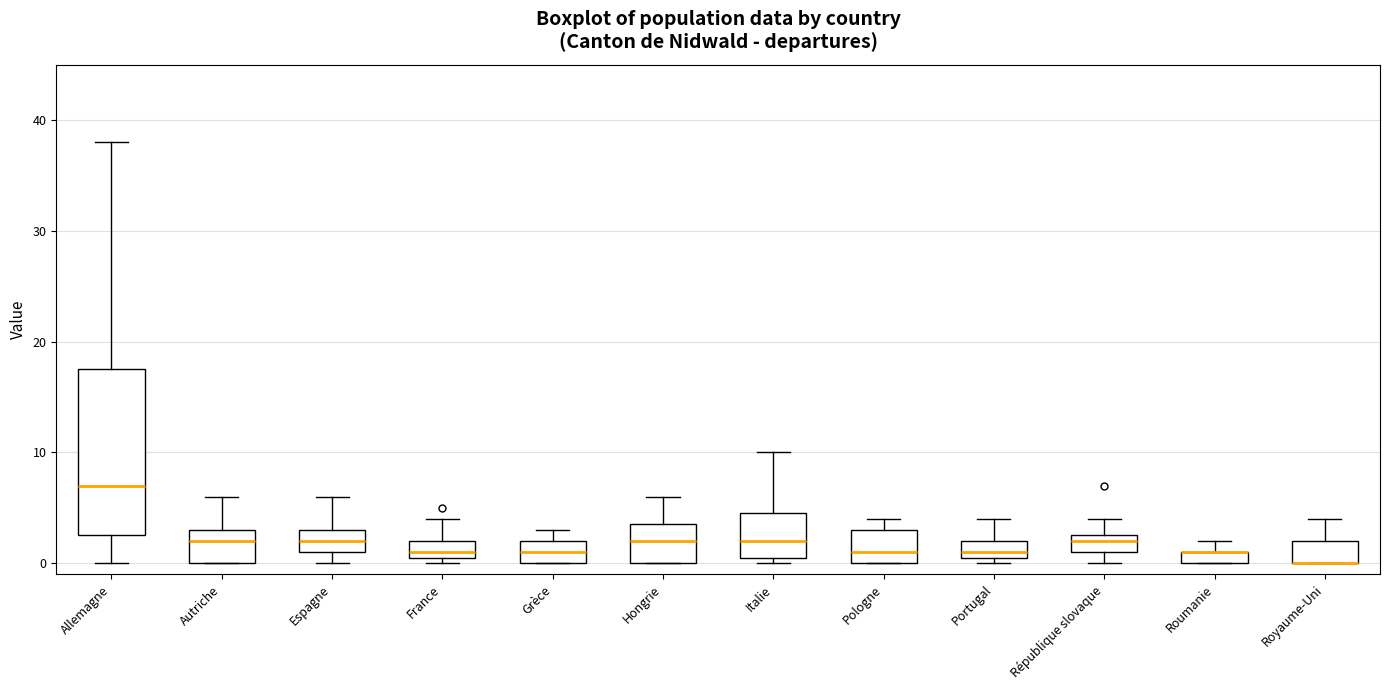

Where is the lower edge of the box for Grèce on the y-axis? The values are not printed on the chart, so give them approximately, as read against the axis.

0